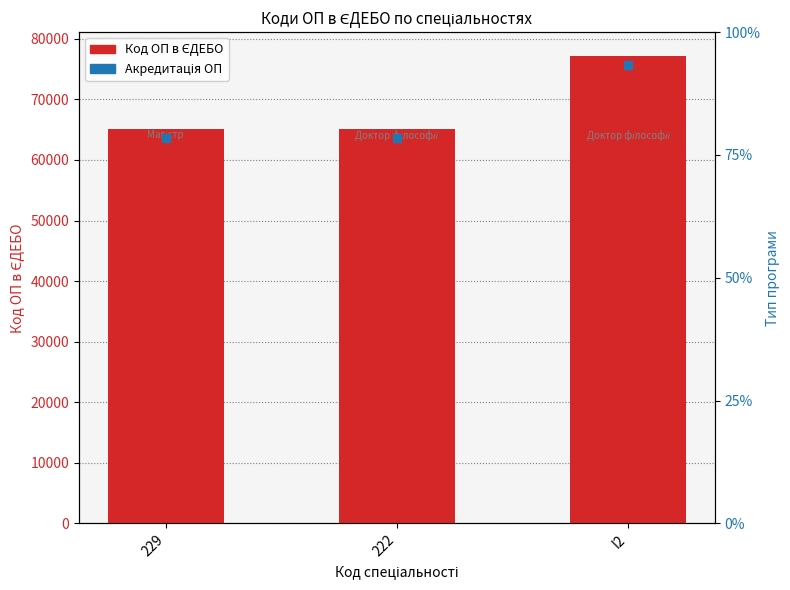

Which label corresponds to the largest value in the chart?

I2